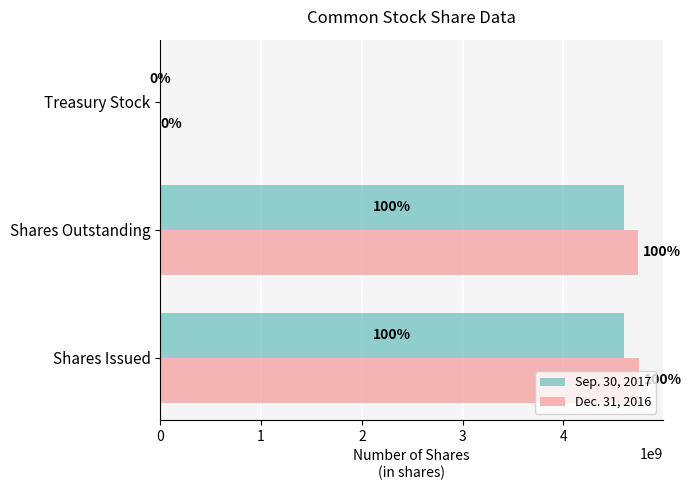

List the series in order of their peak value, lowest first.

Sep. 30, 2017, Dec. 31, 2016